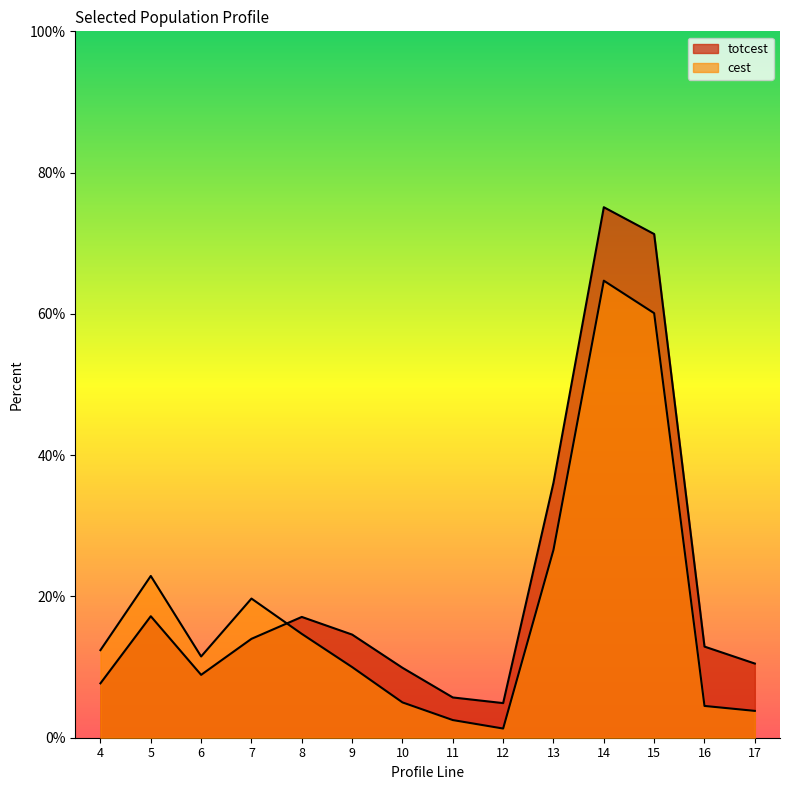

What is the greatest value displayed?

75.1